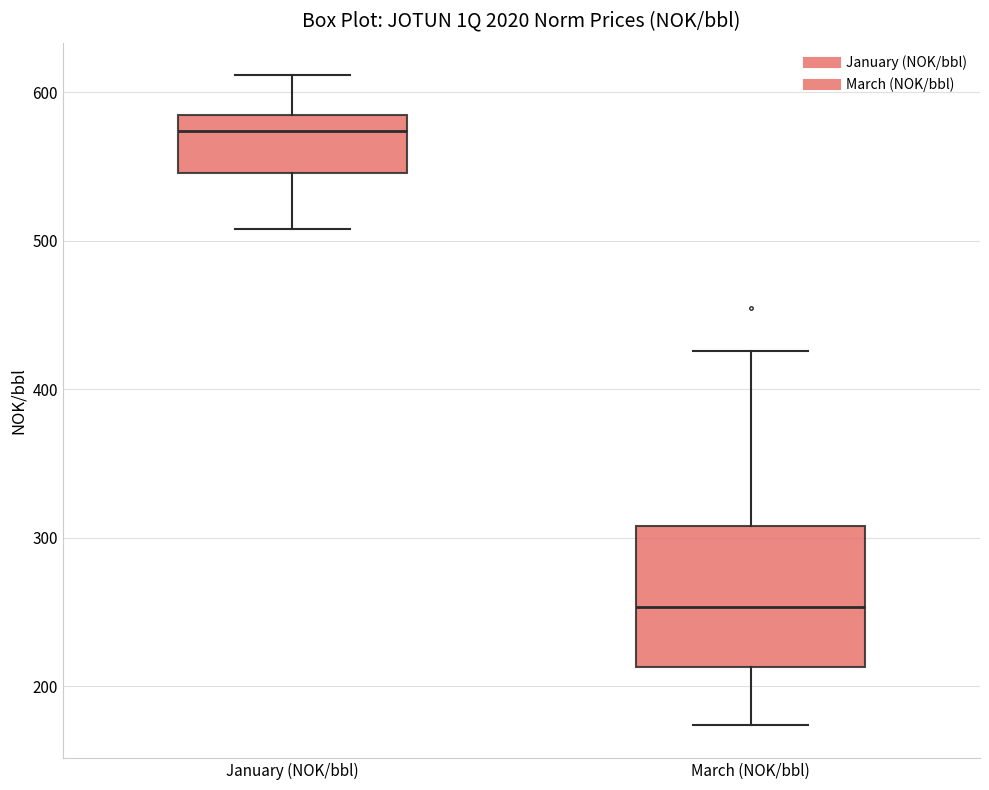

Which box's median line is the highest?

January (NOK/bbl)